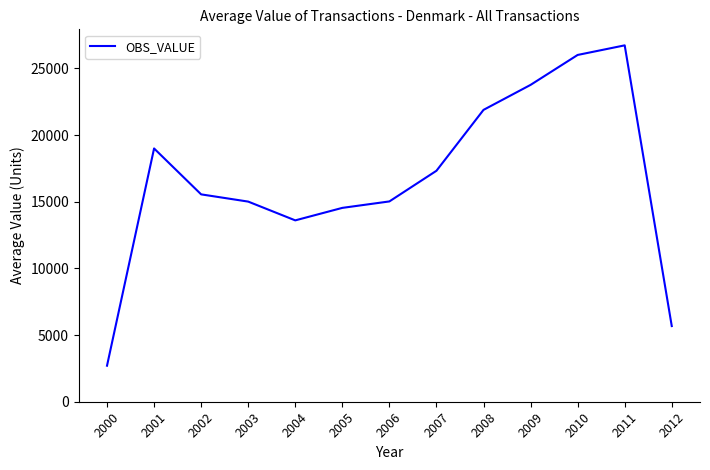

What is the greatest value displayed?

26726.6